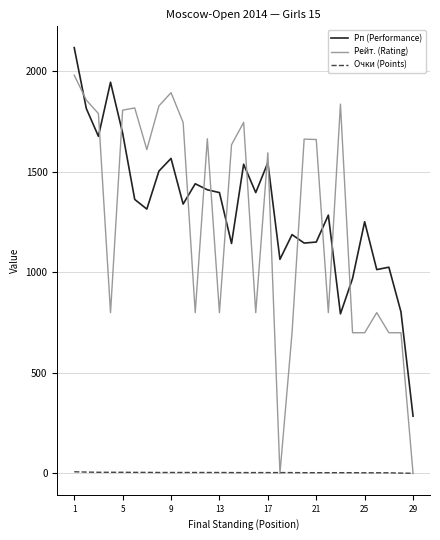

Which series has the widest spread of values?

Рейт. (Rating)